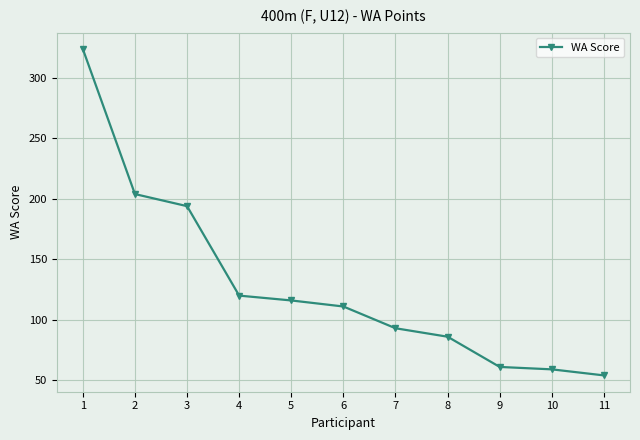

What is the average value?

129